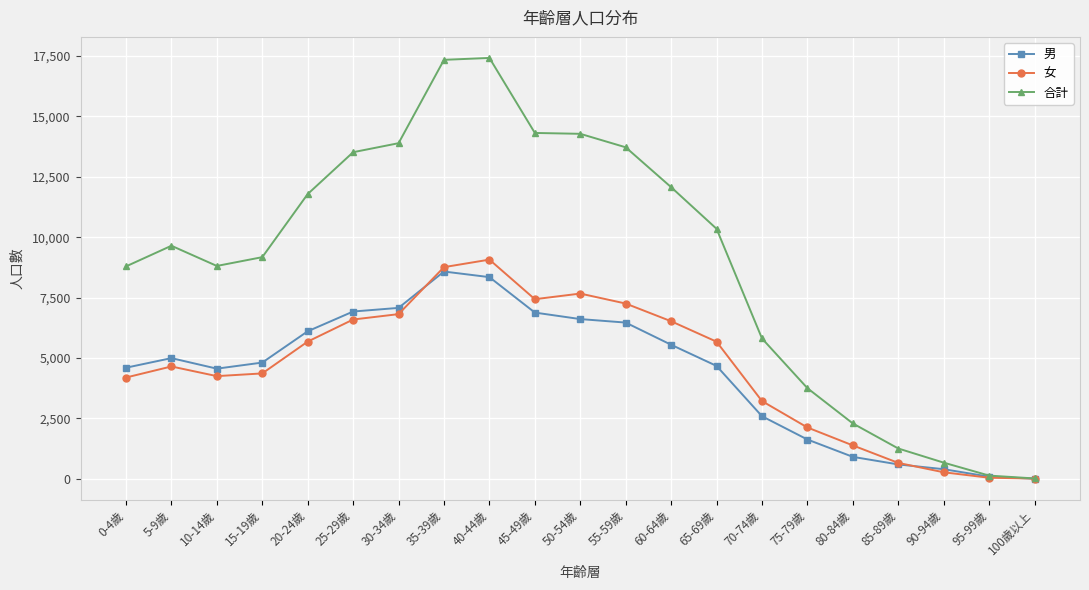

What is the greatest value displayed?

17421